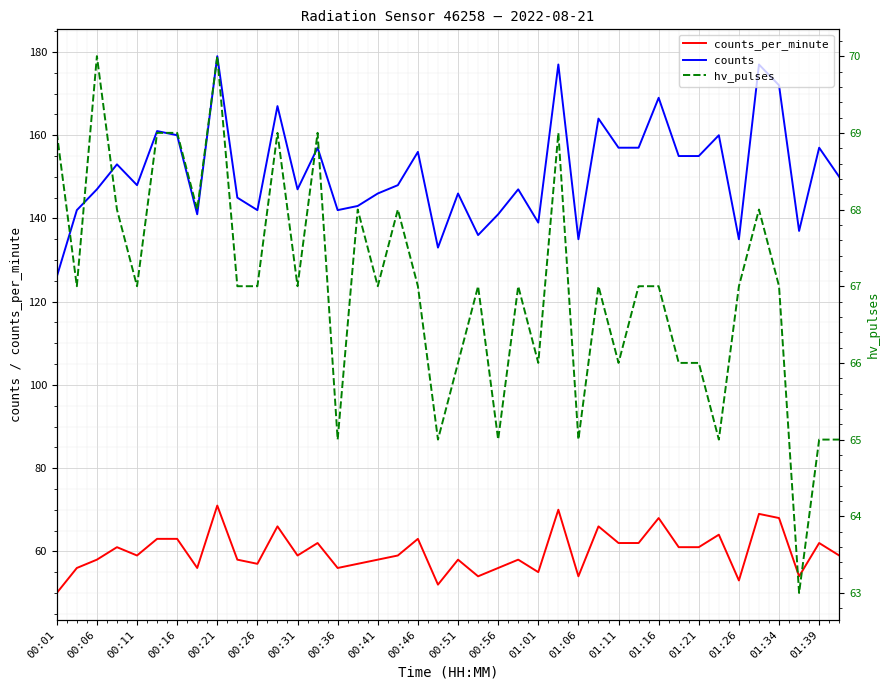

True or false: counts and counts_per_minute intersect in this chart.

False